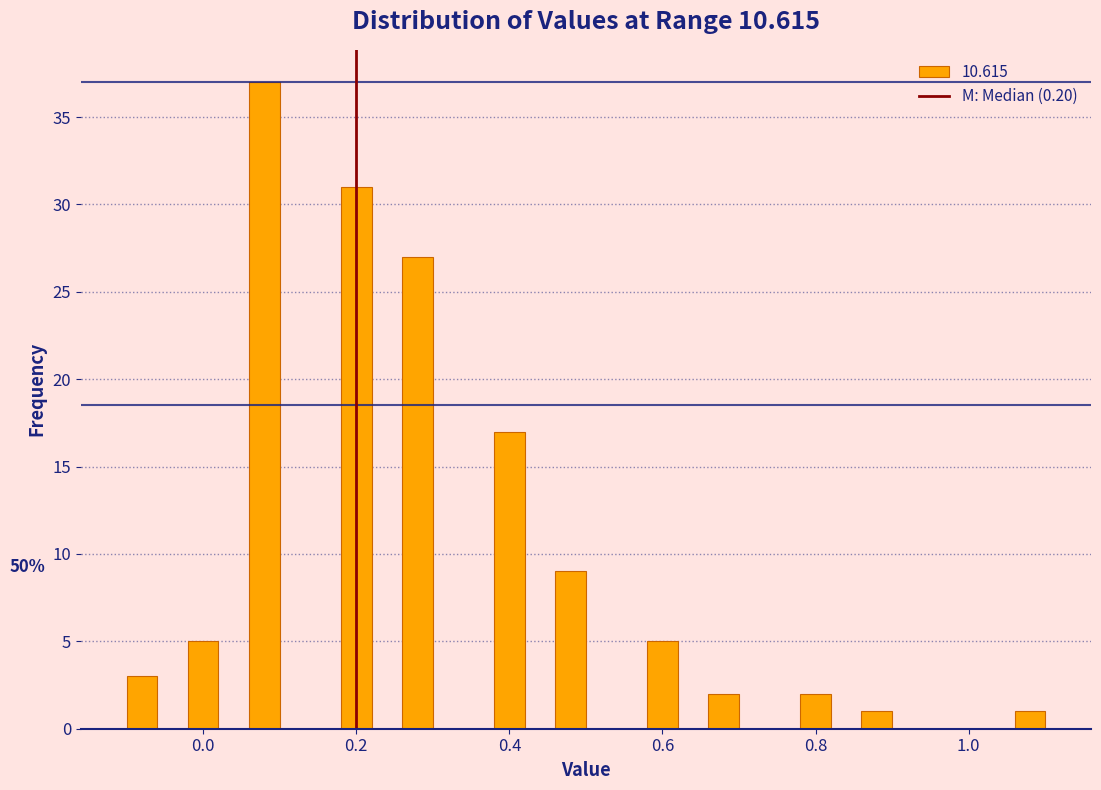

Around what value on the x-axis is the tallest bar? Give the approximate position of its centre, as read against the axis.

0.08